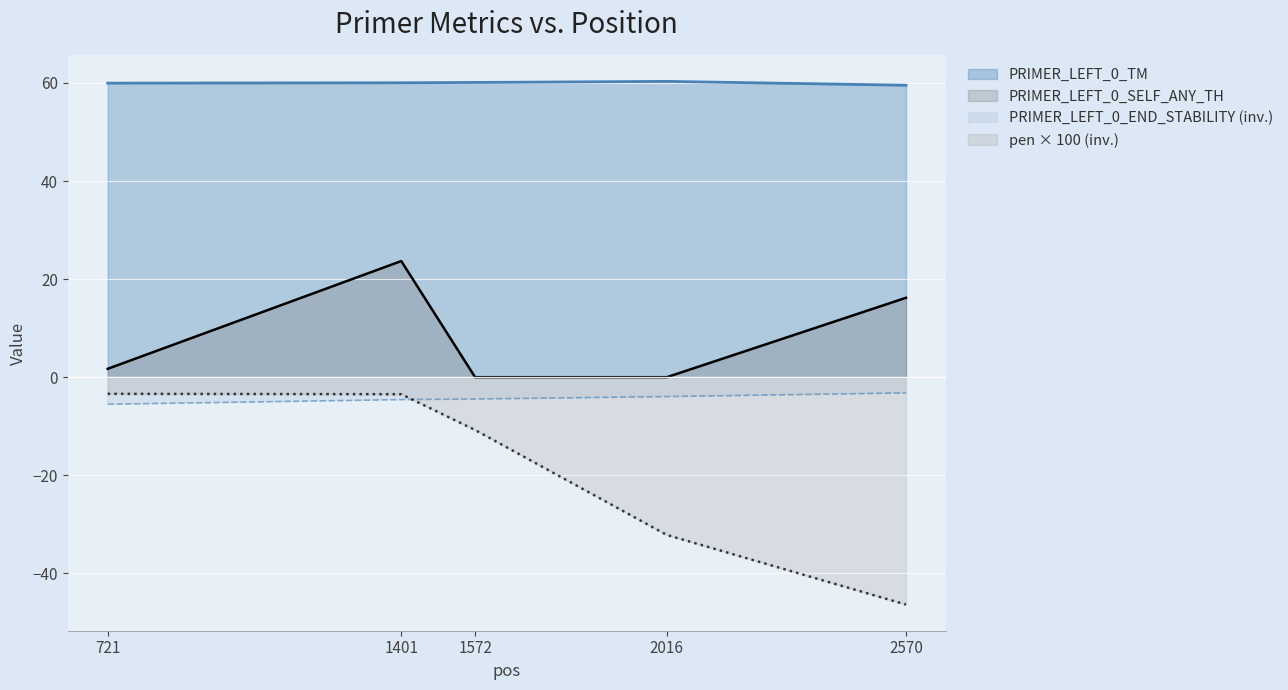

Between 2016 and 2570, which series saw the biggest shift?

PRIMER_LEFT_0_SELF_ANY_TH